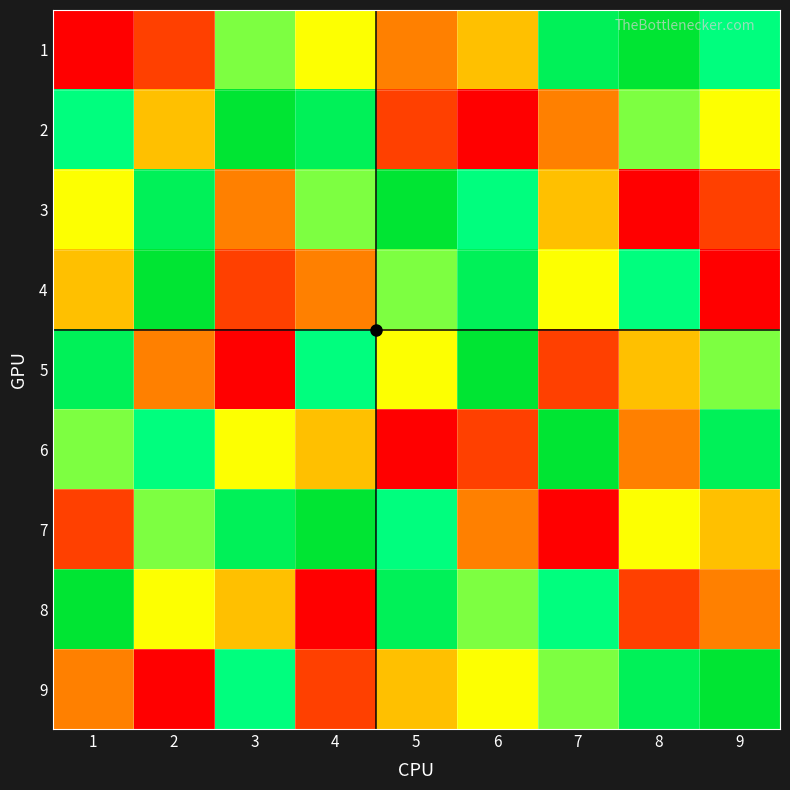

Rank the series at 2 from lowest to highest value.

9, 1, 5, 2, 8, 7, 6, 3, 4